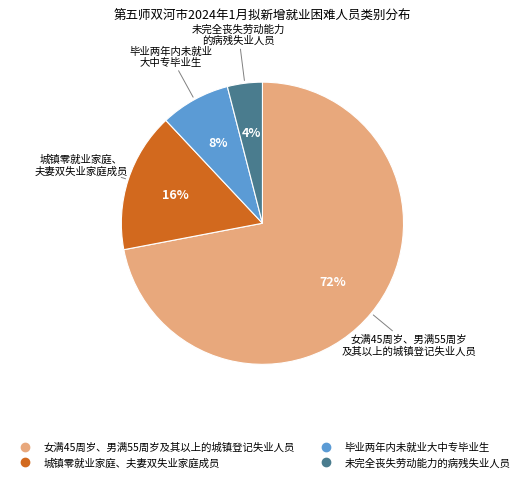

To the nearest percent, what is the difference between the 女满45周岁、男满55周岁及其以上的城镇登记失业人员 and 毕业两年内未就业大中专毕业生 slice percentages?

64%